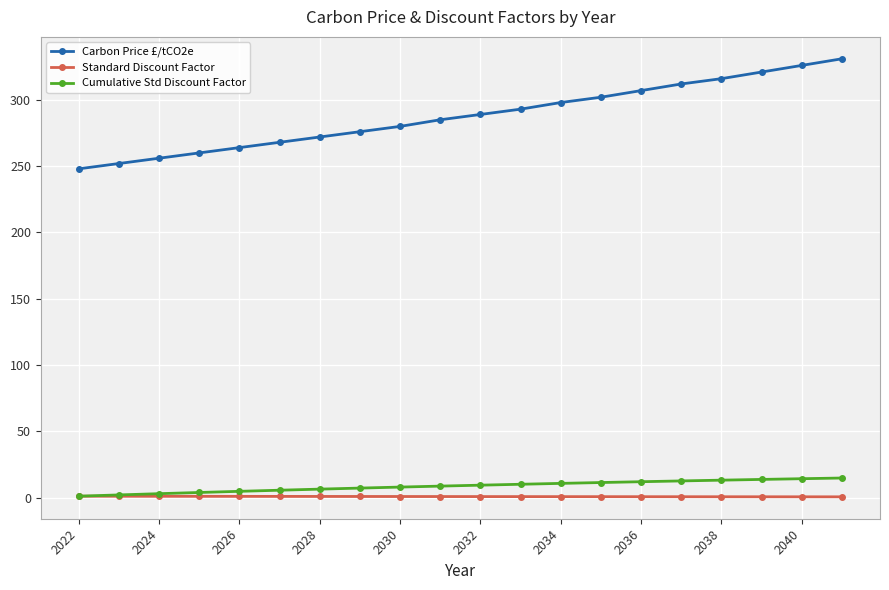

True or false: Carbon Price £/tCO2e has more than 0 points higher than both neighbors.

False